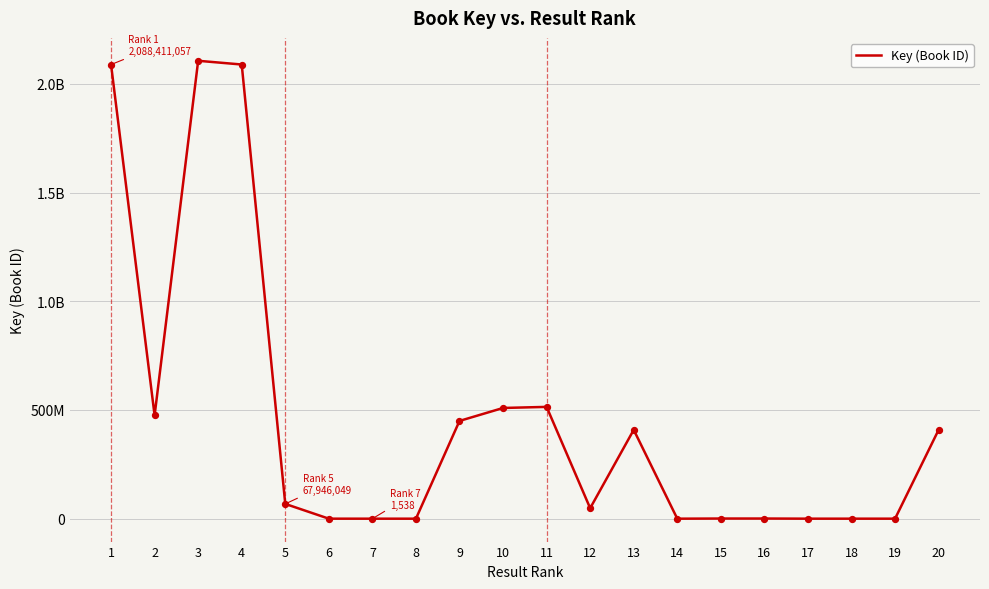

Is this an area chart (filled region under the line)?

No